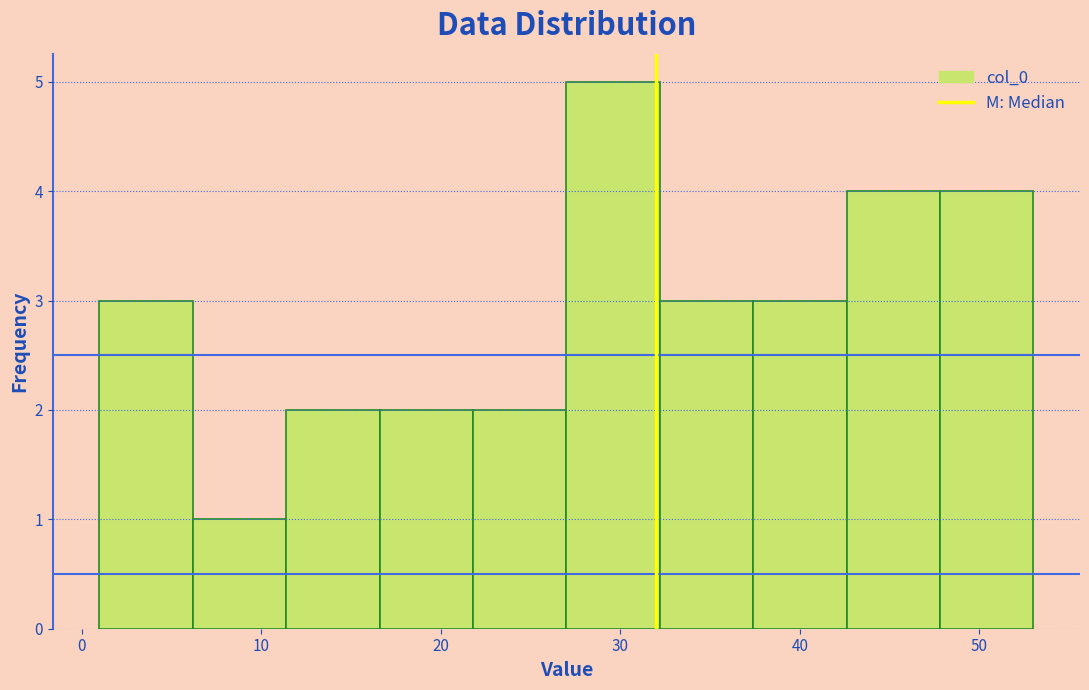

Reading left to right, transcribe this chart: for each bar, give the range it covers on the x-axis and its height. Neither the bar edges nor the heights are printed on the chart, so give them approximately, as read against the axes.

1.0 to 6.2: 3
6.2 to 11.4: 1
11.4 to 16.6: 2
16.6 to 21.8: 2
21.8 to 27.0: 2
27.0 to 32.2: 5
32.2 to 37.4: 3
37.4 to 42.6: 3
42.6 to 47.8: 4
47.8 to 53.0: 4